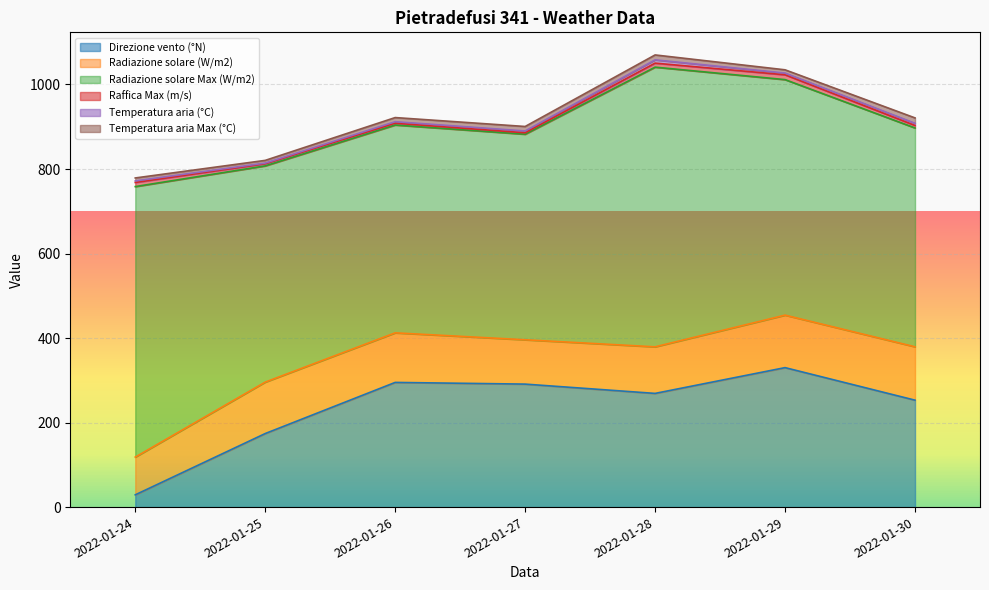

Reading left to right, list all the values displayed in this chart.

Direzione vento (°N): 29.0	174.0	295.0	291.0	269.0	330.0	253.0
Radiazione solare (W/m2): 89.3	121.7	117.3	104.9	110.2	124.2	126.3
Radiazione solare Max (W/m2): 640.1	511.7	491.8	486.4	661.8	557.3	517.8
Raffica Max (m/s): 9.7	5.2	4.3	3.4	9.5	11.4	5.9
Temperatura aria (°C): 3.7	1.4	3.5	4.3	7.8	4.1	5.1
Temperatura aria Max (°C): 7.0	6.4	9.8	10.6	11.6	7.7	12.8